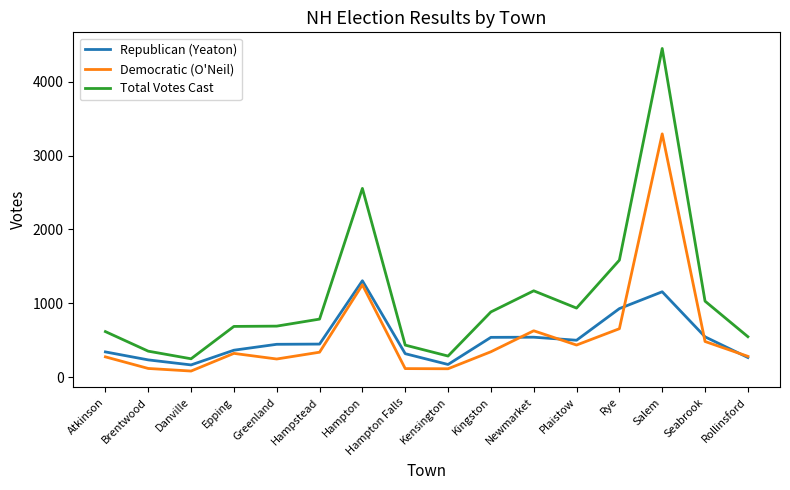

Where is the first local maximum for Democratic (O'Neil)?

Epping